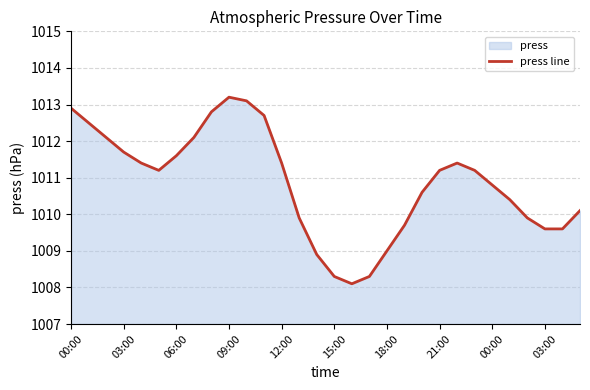

Read the value at 29.

1010.1